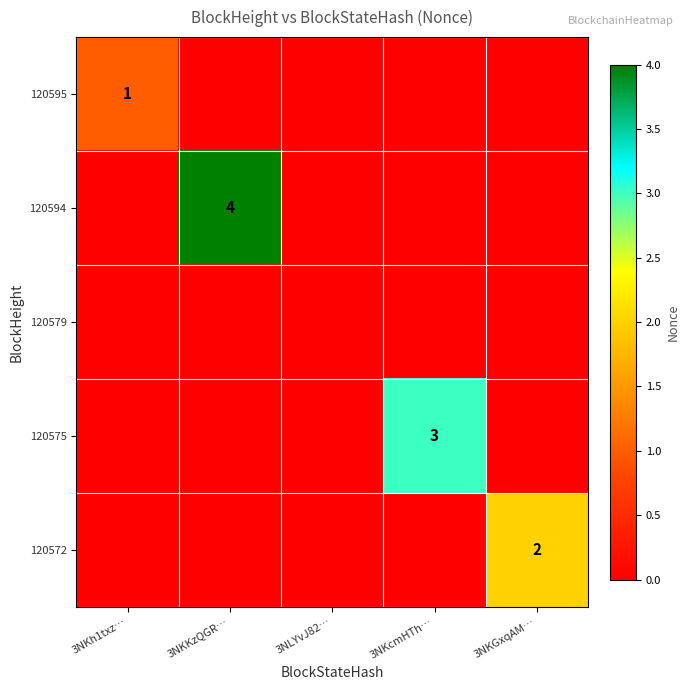

What is the greatest value displayed?

4